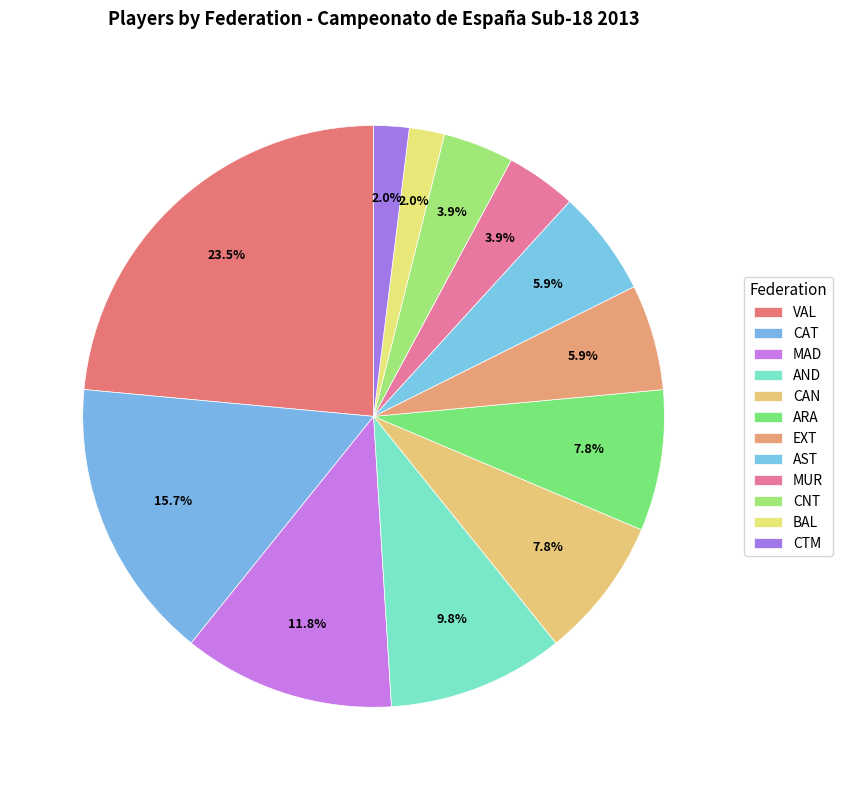

To the nearest percent, what portion does BAL represent?

2%